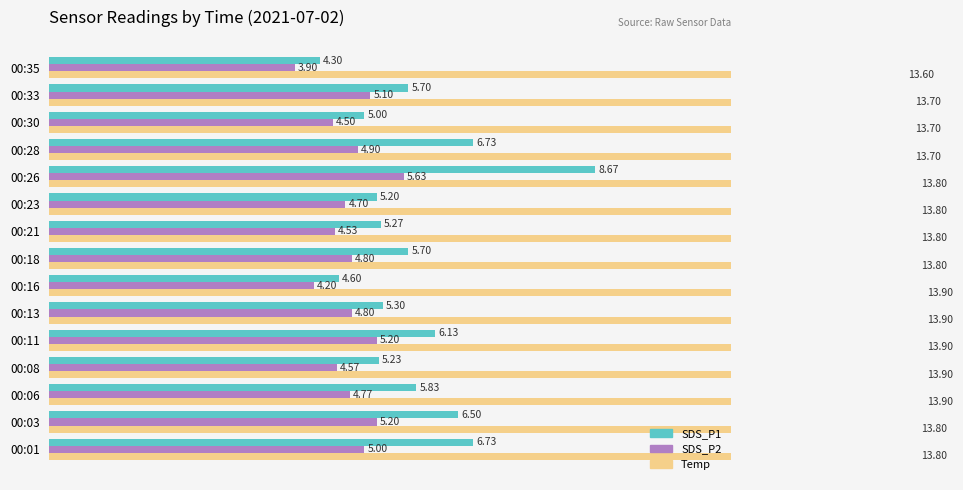

Rank the series at 00:06 from highest to lowest value.

Temp, SDS_P1, SDS_P2